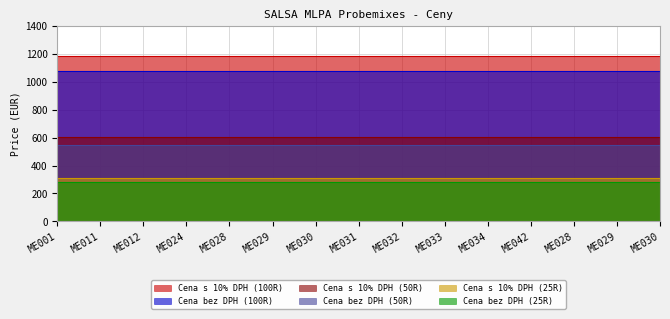

What is the label of the 12th point from the right?

ME024